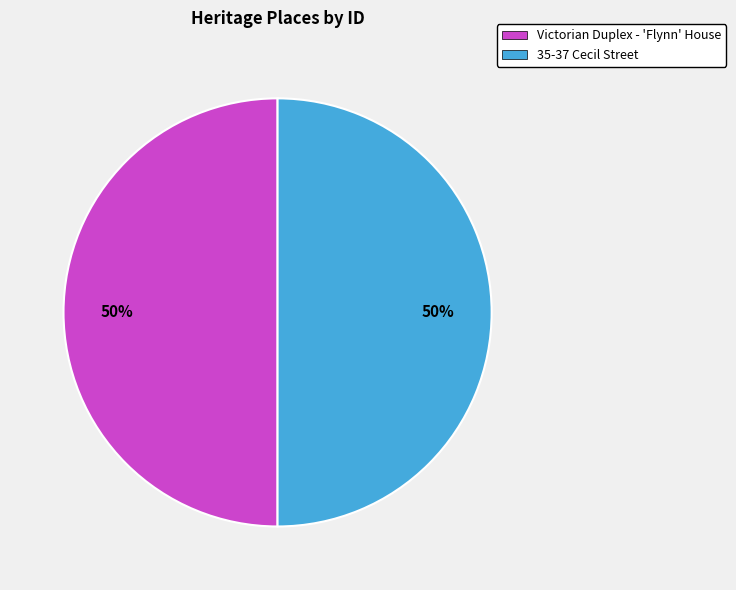

Is the sum of 35-37 Cecil Street and Victorian Duplex - 'Flynn' House greater than half?

Yes